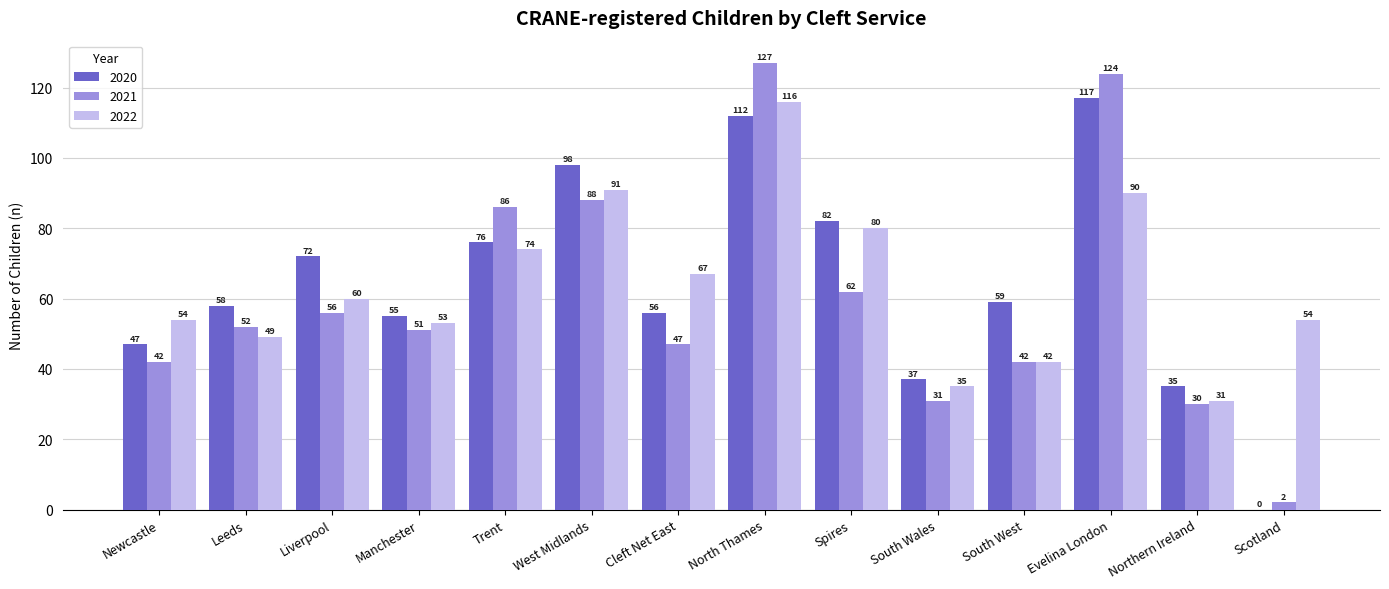

At which label is 2021 closest to 64?

Spires